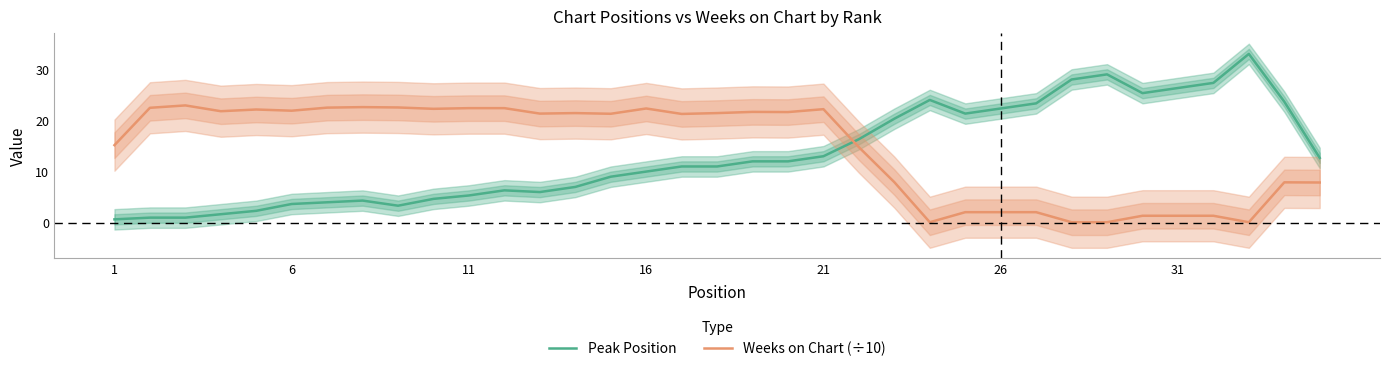

After their last crossing, which series has the higher values: Peak Position or Weeks on Chart (÷10)?

Peak Position